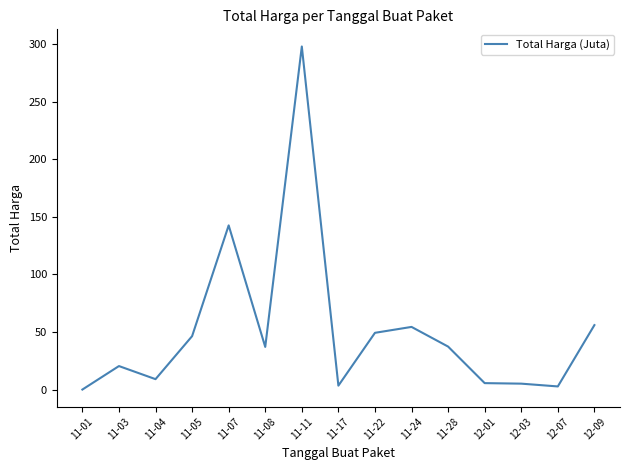

What is the greatest value displayed?

297.9